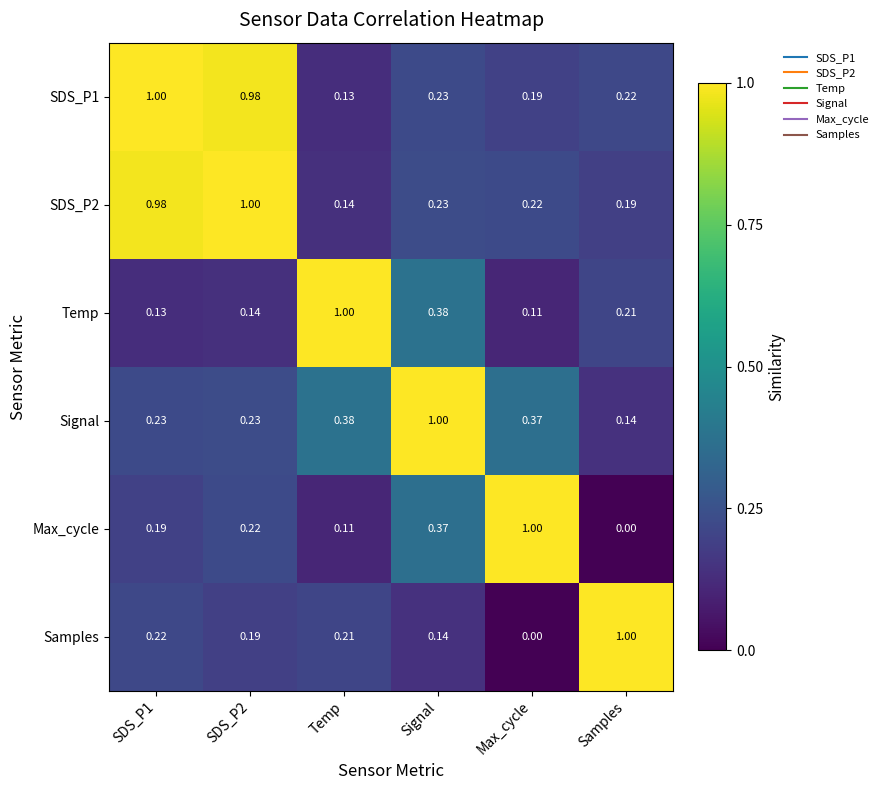

How many positive values does the Samples series have?

5